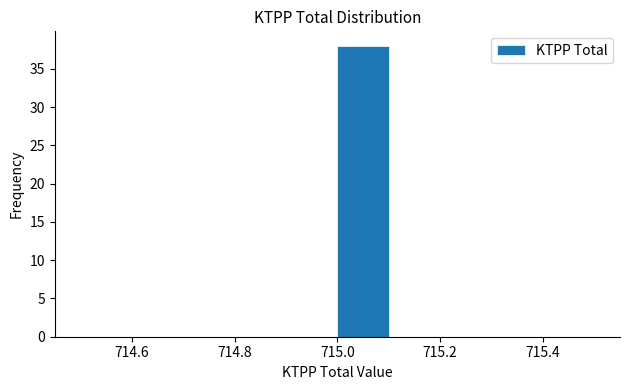

Reading left to right, transcribe this chart: for each bar, give the range it covers on the x-axis and its height. The values are not printed on the chart, so give them approximately, as read against the axis.

714.5 to 714.6: 0
714.6 to 714.7: 0
714.7 to 714.8: 0
714.8 to 714.9: 0
714.9 to 715.0: 0
715.0 to 715.1: 38
715.1 to 715.2: 0
715.2 to 715.3: 0
715.3 to 715.4: 0
715.4 to 715.5: 0